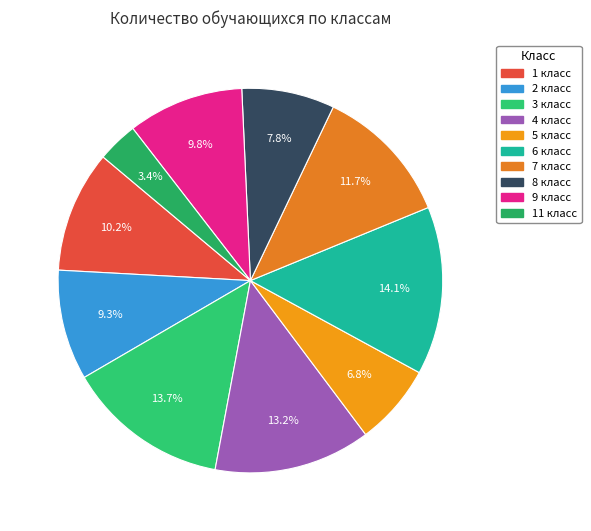

Does 8 класс represent more than half of the total?

No